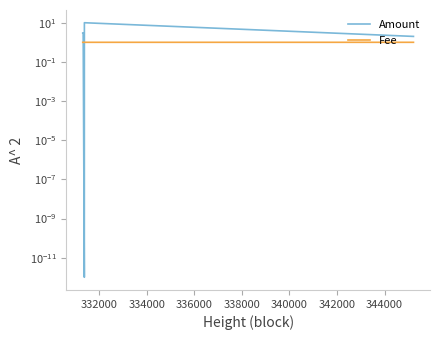

True or false: Fee and Amount intersect in this chart.

True